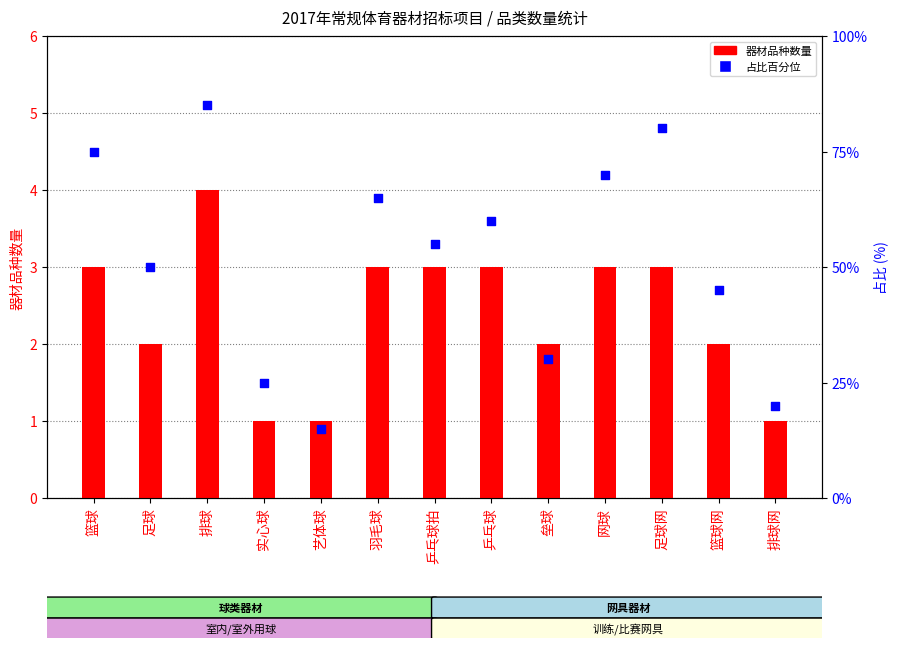

What is the total value across all series at 网球?

73